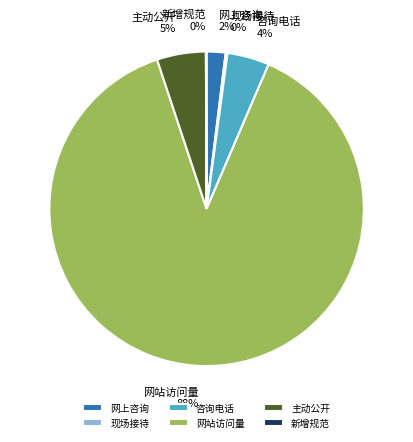

Do 主动公开 and 网上咨询 together represent more than half of the pie?

No